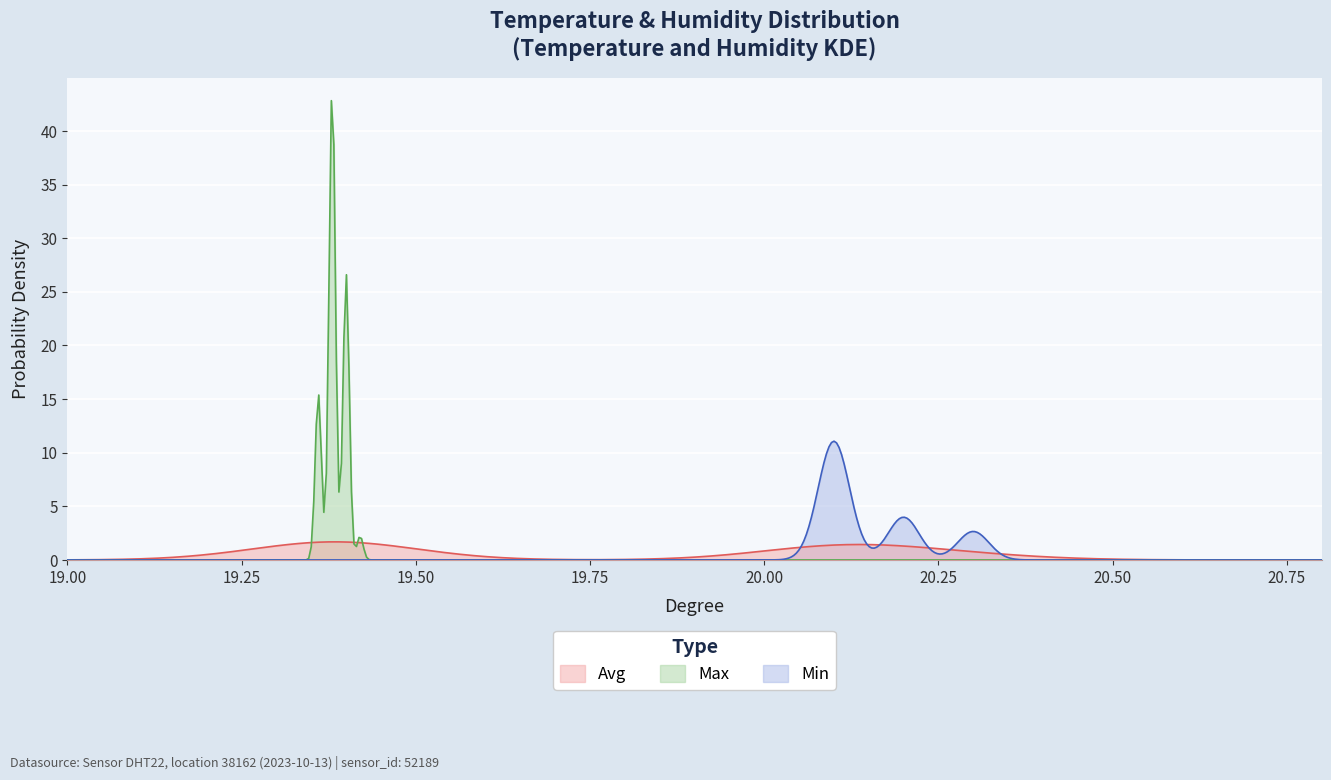

Which series has the widest spread of values?

Max